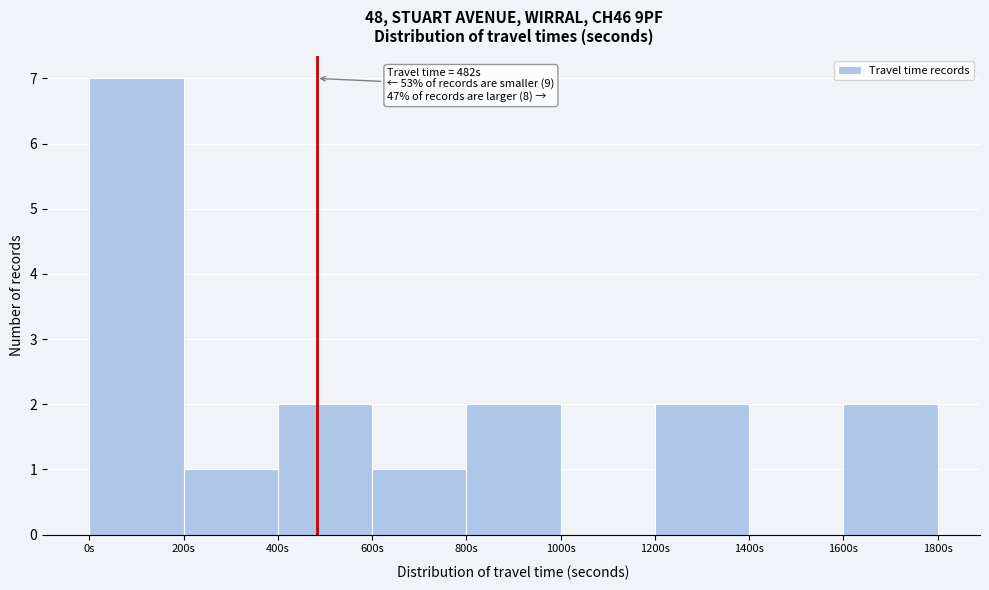

Over which range of the x-axis is the bar tallest?

0 to 200